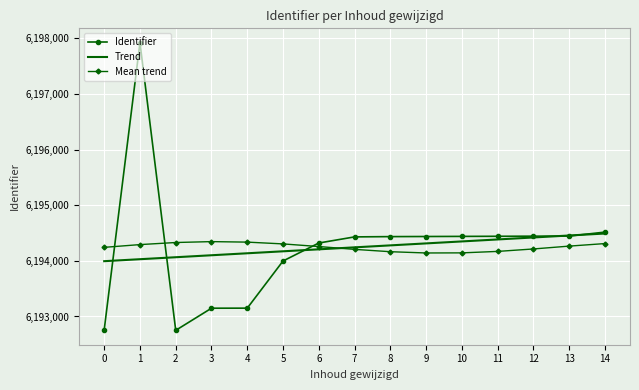

After their last crossing, which series has the higher values: Mean trend or Identifier?

Identifier